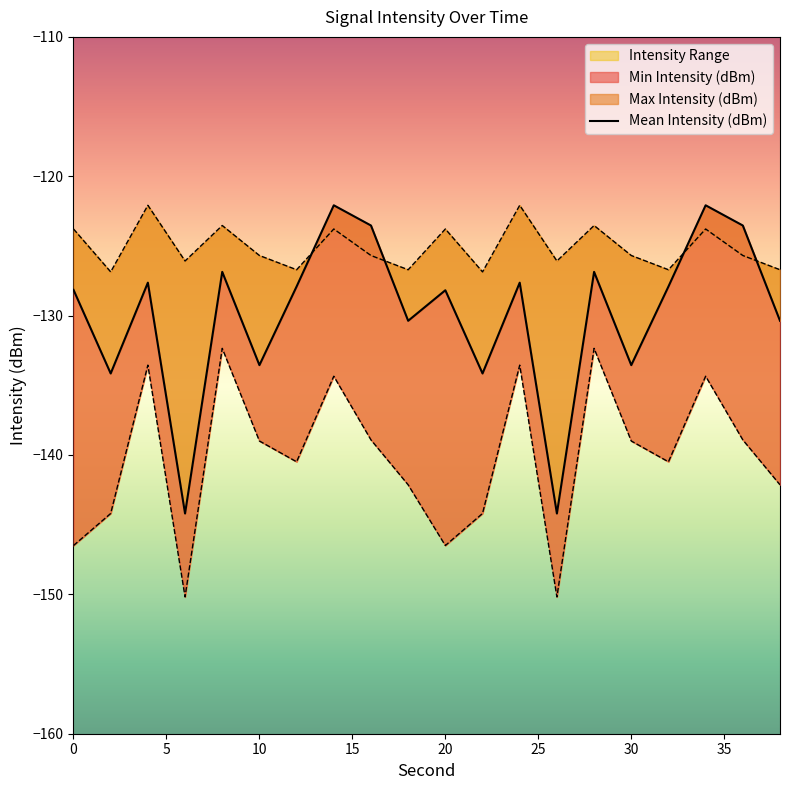

What is the value of the Min Intensity (dBm) point at the 19th from the left?

-138.9